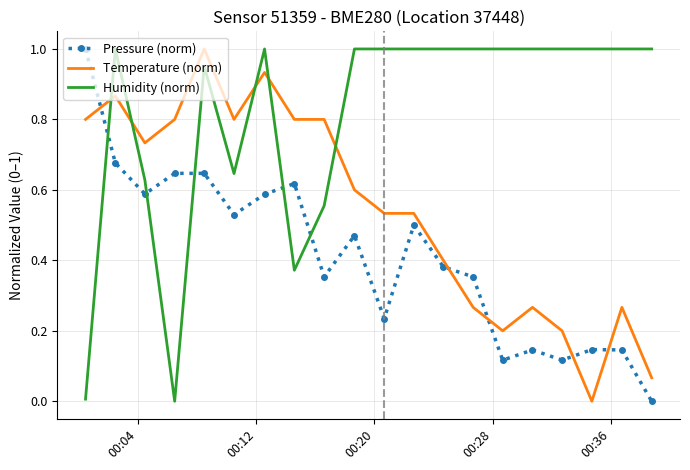

How many times do Pressure (norm) and Humidity (norm) cross each other?

5